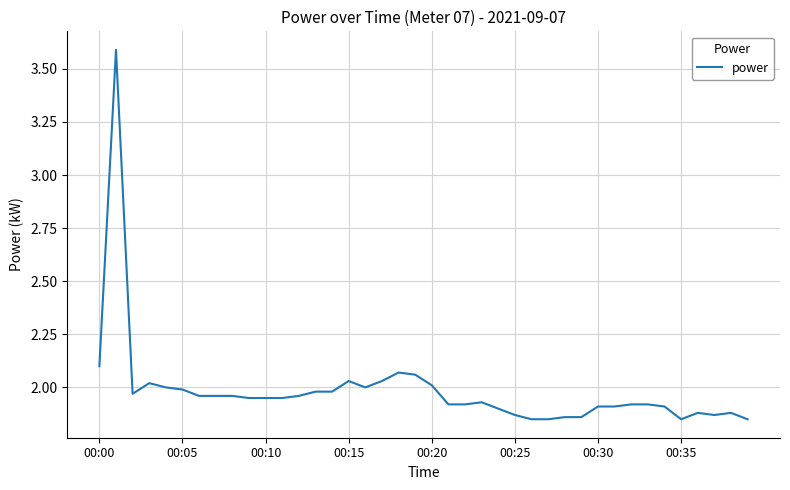

What is the difference between the maximum and minimum values?

1.7